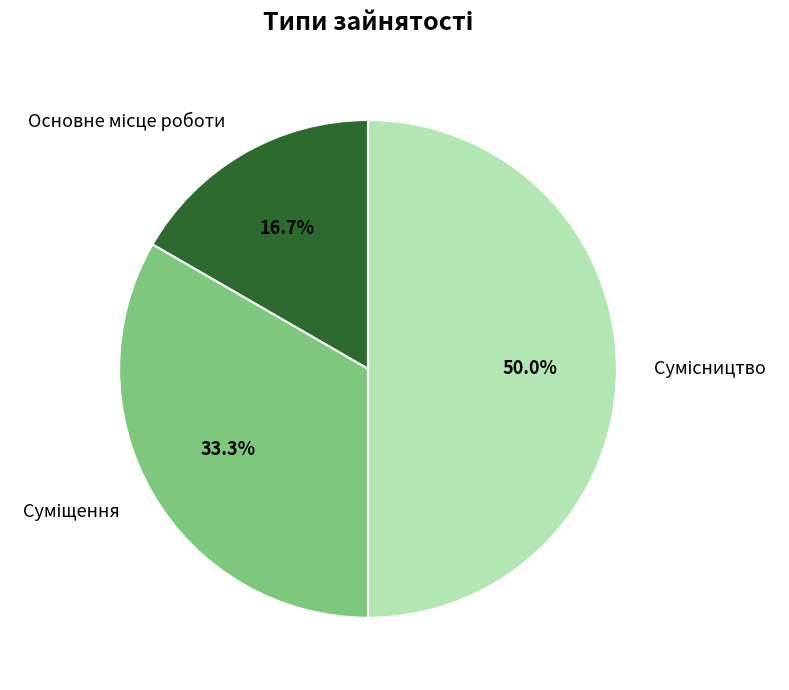

How many slices are in this pie chart?

3